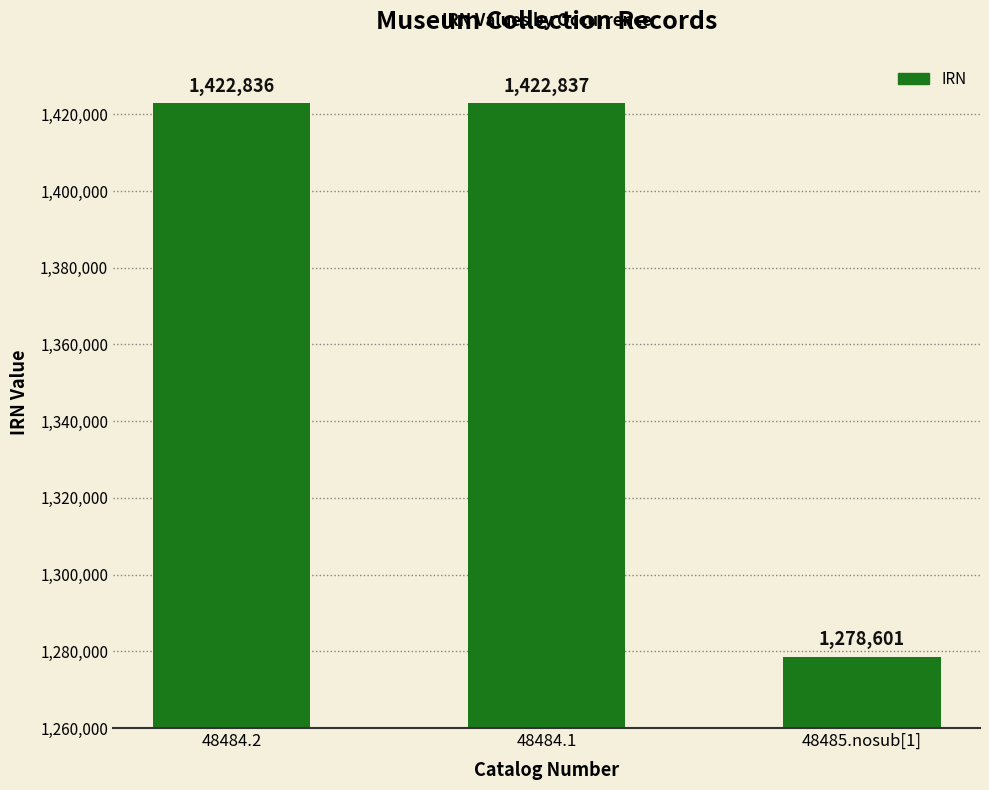

What position from the left is 48485.nosub[1]?

3